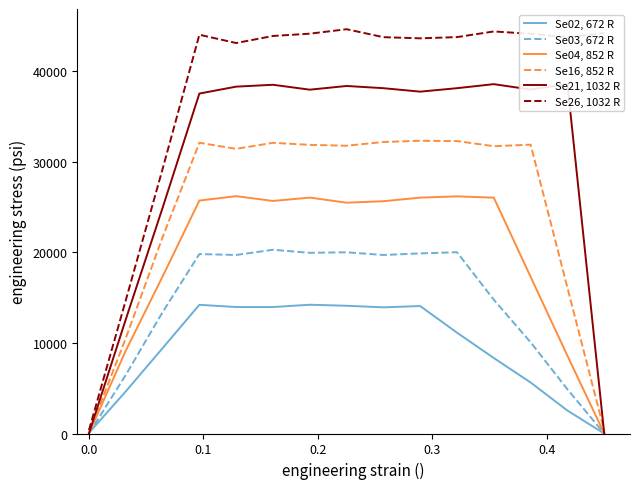

How many values in the Se03, 672 R series are below 19715?

7